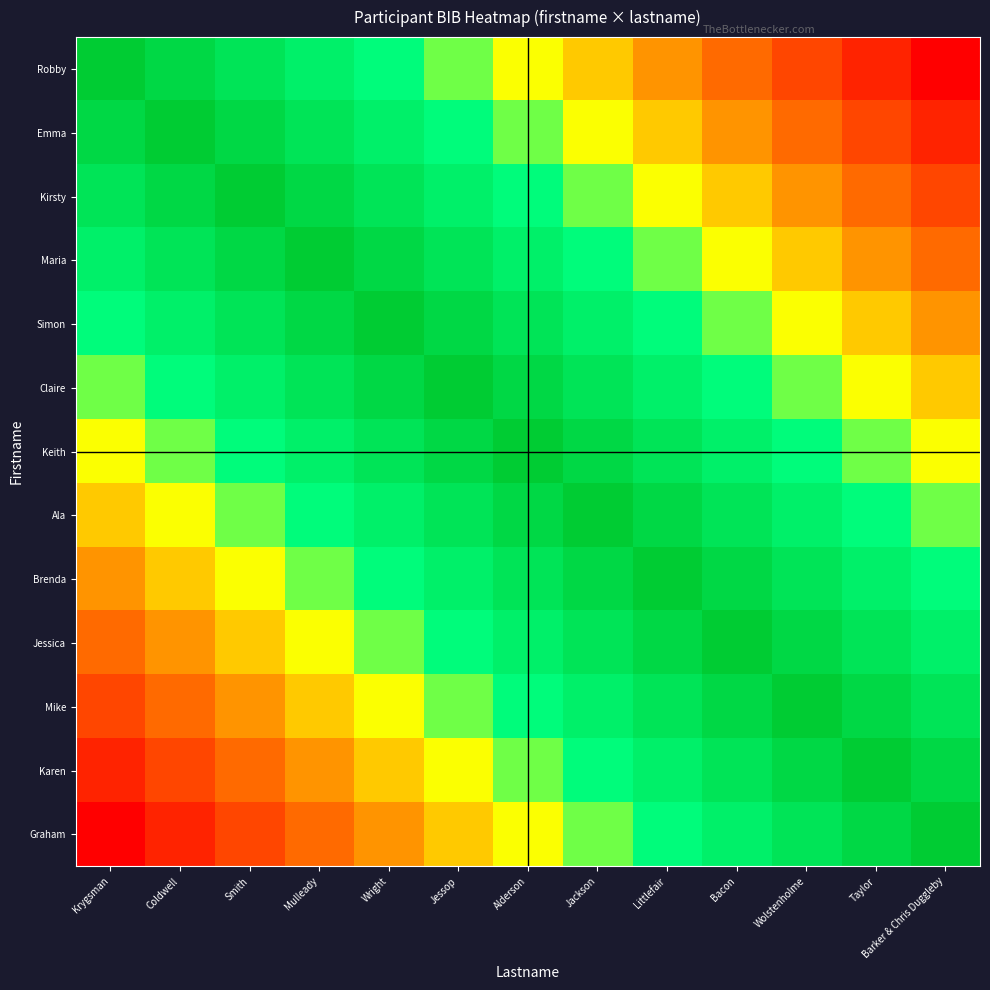

Reading right to left, extract all data points from this chart.

Robby: Barker & Chris Duggleby=0.0	Taylor=0.1	Wolstenholme=0.2	Bacon=0.2	Littlefair=0.3	Jackson=0.4	Alderson=0.5	Jessop=0.6	Wright=0.7	Mulleady=0.8	Smith=0.8	Coldwell=0.9	Krygsman=1.0
Emma: Barker & Chris Duggleby=0.1	Taylor=0.2	Wolstenholme=0.2	Bacon=0.3	Littlefair=0.4	Jackson=0.5	Alderson=0.6	Jessop=0.7	Wright=0.8	Mulleady=0.8	Smith=0.9	Coldwell=1.0	Krygsman=0.9
Kirsty: Barker & Chris Duggleby=0.2	Taylor=0.2	Wolstenholme=0.3	Bacon=0.4	Littlefair=0.5	Jackson=0.6	Alderson=0.7	Jessop=0.8	Wright=0.8	Mulleady=0.9	Smith=1.0	Coldwell=0.9	Krygsman=0.8
Maria: Barker & Chris Duggleby=0.2	Taylor=0.3	Wolstenholme=0.4	Bacon=0.5	Littlefair=0.6	Jackson=0.7	Alderson=0.8	Jessop=0.8	Wright=0.9	Mulleady=1.0	Smith=0.9	Coldwell=0.8	Krygsman=0.8
Simon: Barker & Chris Duggleby=0.3	Taylor=0.4	Wolstenholme=0.5	Bacon=0.6	Littlefair=0.7	Jackson=0.8	Alderson=0.8	Jessop=0.9	Wright=1.0	Mulleady=0.9	Smith=0.8	Coldwell=0.8	Krygsman=0.7
Claire: Barker & Chris Duggleby=0.4	Taylor=0.5	Wolstenholme=0.6	Bacon=0.7	Littlefair=0.8	Jackson=0.8	Alderson=0.9	Jessop=1.0	Wright=0.9	Mulleady=0.8	Smith=0.8	Coldwell=0.7	Krygsman=0.6
Keith: Barker & Chris Duggleby=0.5	Taylor=0.6	Wolstenholme=0.7	Bacon=0.8	Littlefair=0.8	Jackson=0.9	Alderson=1.0	Jessop=0.9	Wright=0.8	Mulleady=0.8	Smith=0.7	Coldwell=0.6	Krygsman=0.5
Ala: Barker & Chris Duggleby=0.6	Taylor=0.7	Wolstenholme=0.8	Bacon=0.8	Littlefair=0.9	Jackson=1.0	Alderson=0.9	Jessop=0.8	Wright=0.8	Mulleady=0.7	Smith=0.6	Coldwell=0.5	Krygsman=0.4
Brenda: Barker & Chris Duggleby=0.7	Taylor=0.8	Wolstenholme=0.8	Bacon=0.9	Littlefair=1.0	Jackson=0.9	Alderson=0.8	Jessop=0.8	Wright=0.7	Mulleady=0.6	Smith=0.5	Coldwell=0.4	Krygsman=0.3
Jessica: Barker & Chris Duggleby=0.8	Taylor=0.8	Wolstenholme=0.9	Bacon=1.0	Littlefair=0.9	Jackson=0.8	Alderson=0.8	Jessop=0.7	Wright=0.6	Mulleady=0.5	Smith=0.4	Coldwell=0.3	Krygsman=0.2
Mike: Barker & Chris Duggleby=0.8	Taylor=0.9	Wolstenholme=1.0	Bacon=0.9	Littlefair=0.8	Jackson=0.8	Alderson=0.7	Jessop=0.6	Wright=0.5	Mulleady=0.4	Smith=0.3	Coldwell=0.2	Krygsman=0.2
Karen: Barker & Chris Duggleby=0.9	Taylor=1.0	Wolstenholme=0.9	Bacon=0.8	Littlefair=0.8	Jackson=0.7	Alderson=0.6	Jessop=0.5	Wright=0.4	Mulleady=0.3	Smith=0.2	Coldwell=0.2	Krygsman=0.1
Graham: Barker & Chris Duggleby=1.0	Taylor=0.9	Wolstenholme=0.8	Bacon=0.8	Littlefair=0.7	Jackson=0.6	Alderson=0.5	Jessop=0.4	Wright=0.3	Mulleady=0.2	Smith=0.2	Coldwell=0.1	Krygsman=0.0